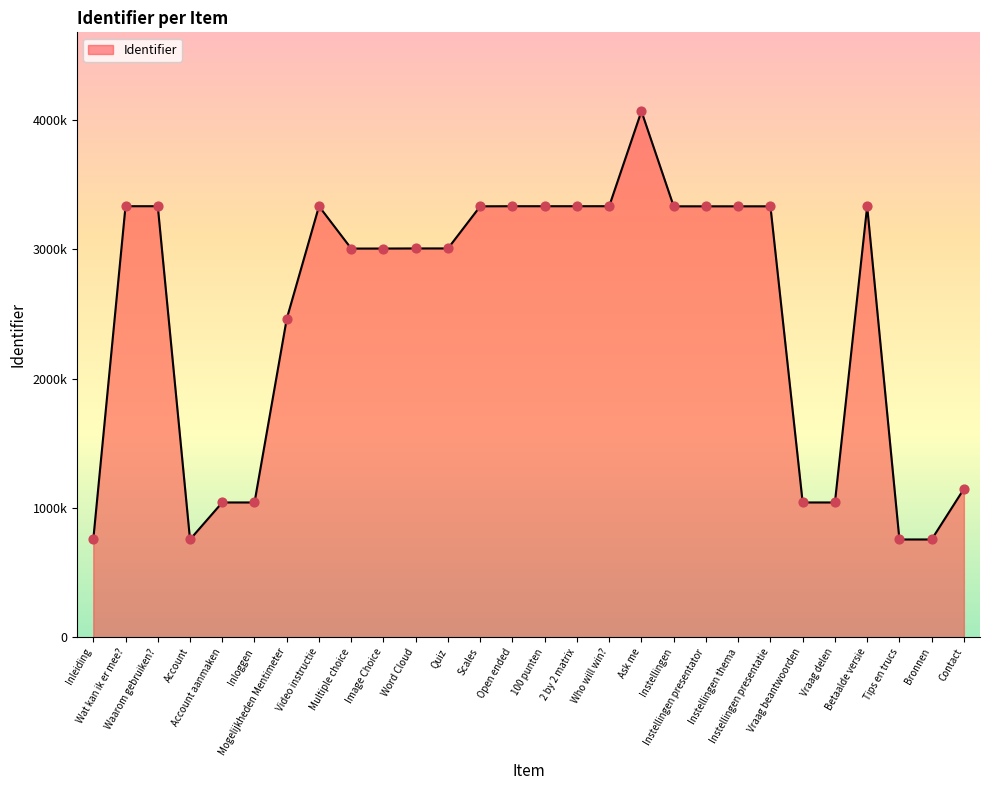

Between Mogelijkheden Mentimeter and Inloggen, which is larger?

Mogelijkheden Mentimeter